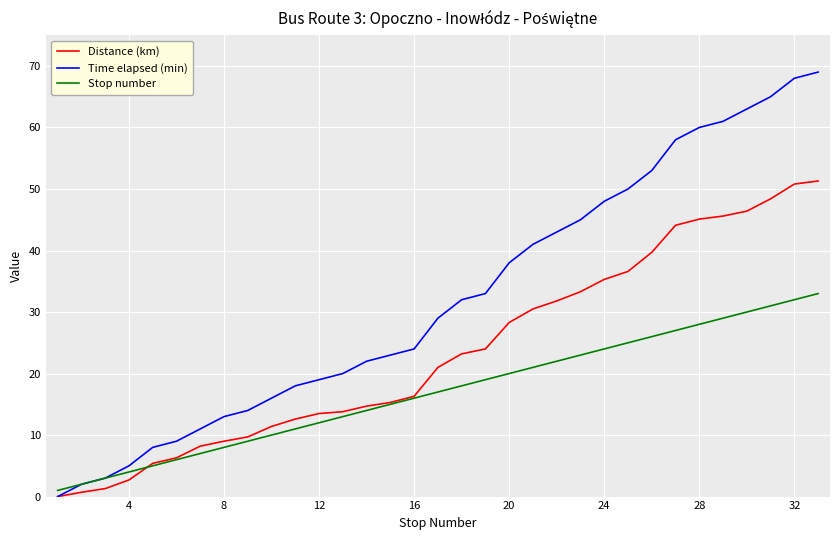

What is the difference between the second highest and minimum values in the Distance (km) series?

50.8